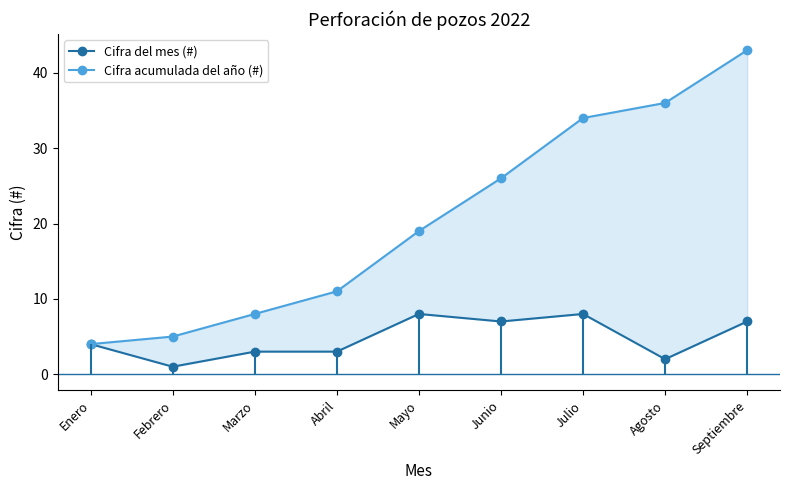

At Marzo, list the series in order from smallest to largest.

Cifra del mes (#), Cifra acumulada del año (#)